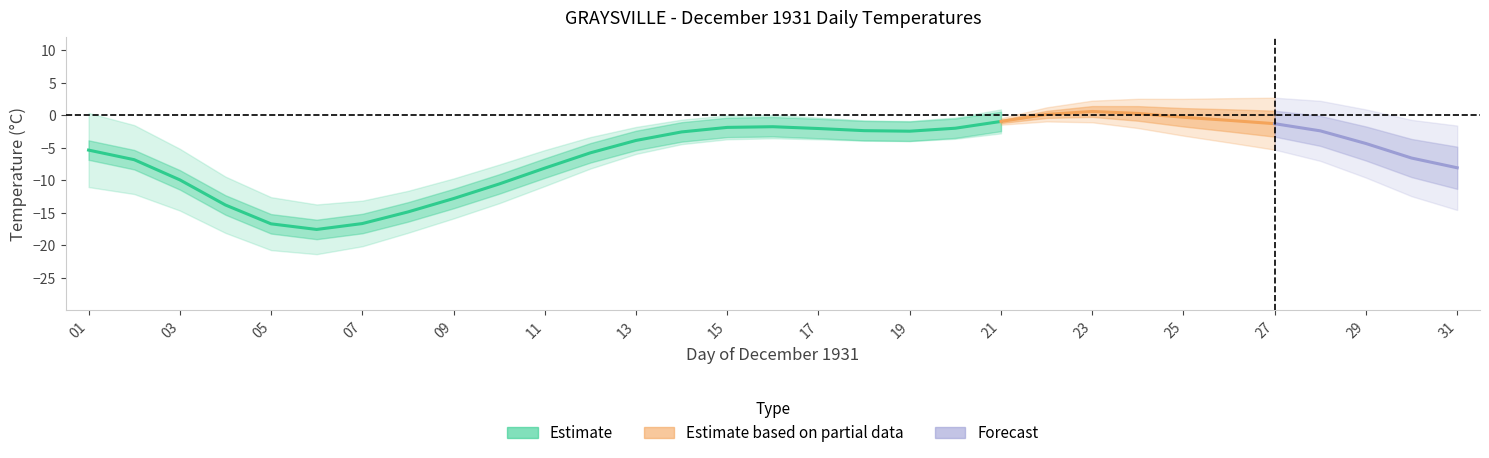

True or false: Mean Temp (°C) has more than 2 interior local peaks.

True